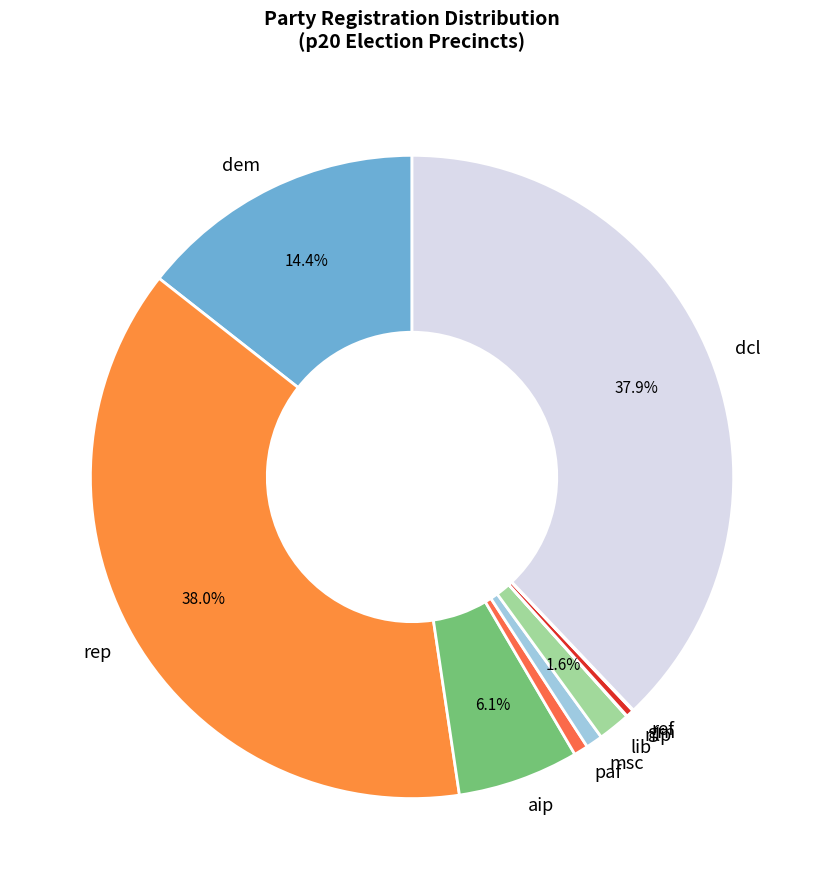

Which has a higher value, paf or lib?

lib